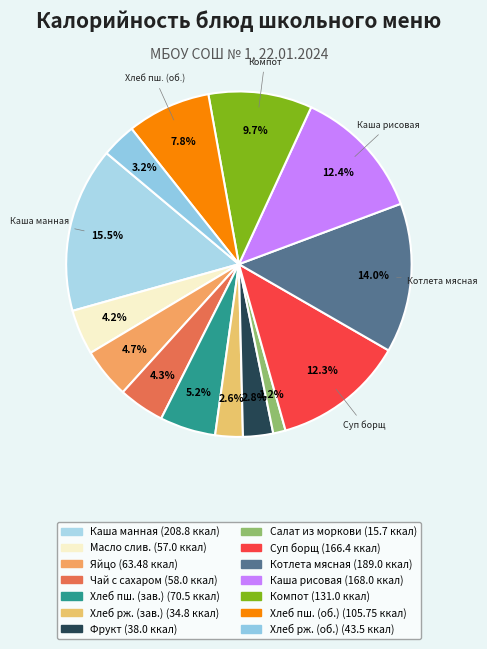

To the nearest percent, what is the difference between the largest and smallest slice percentages?

14%